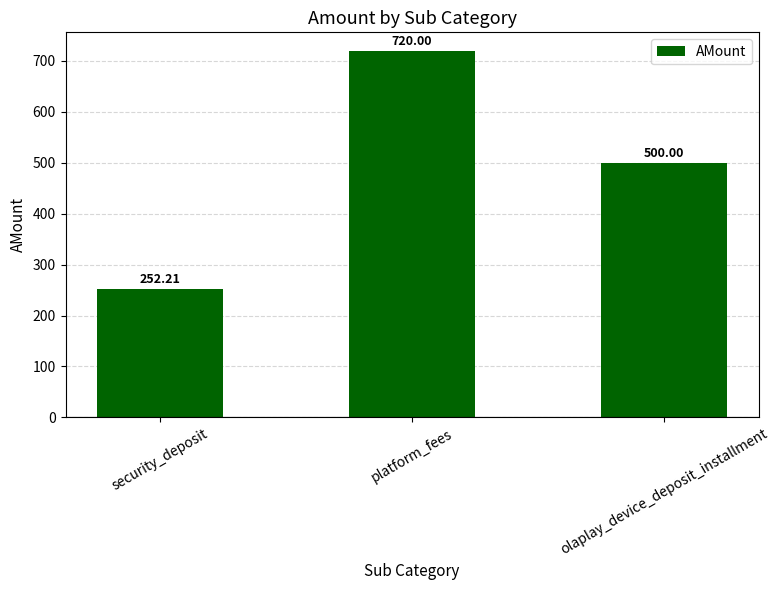

What is the change in value from security_deposit to platform_fees?

+467.8